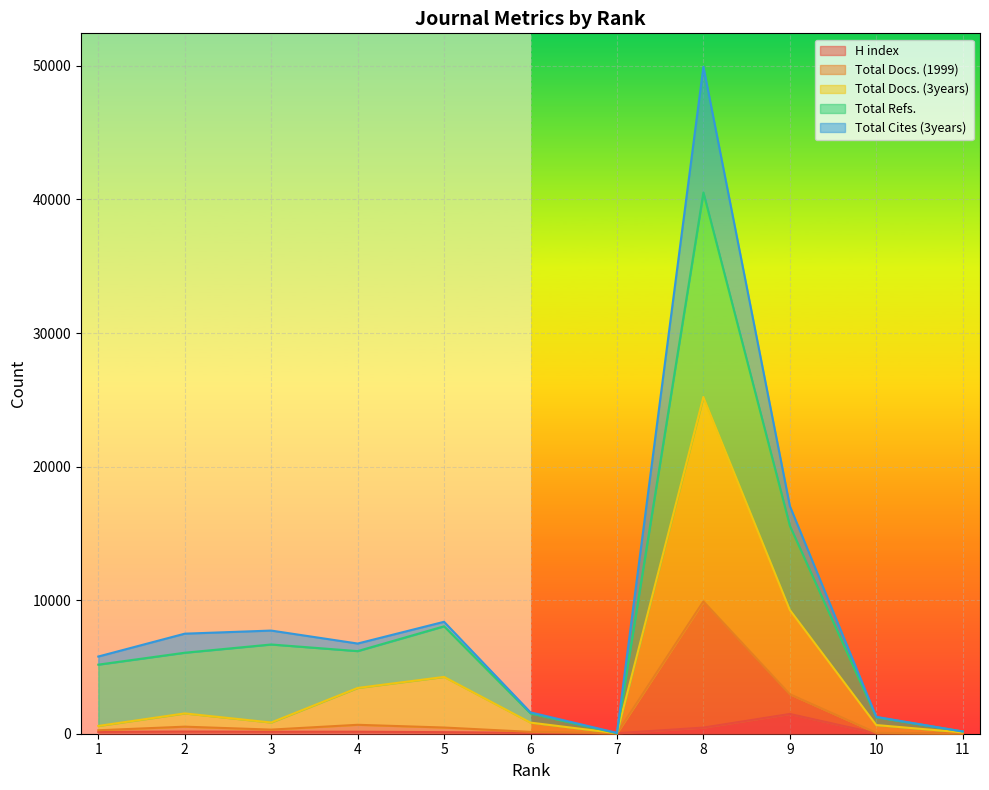

Does the chart display data point markers on the line(s)?

No